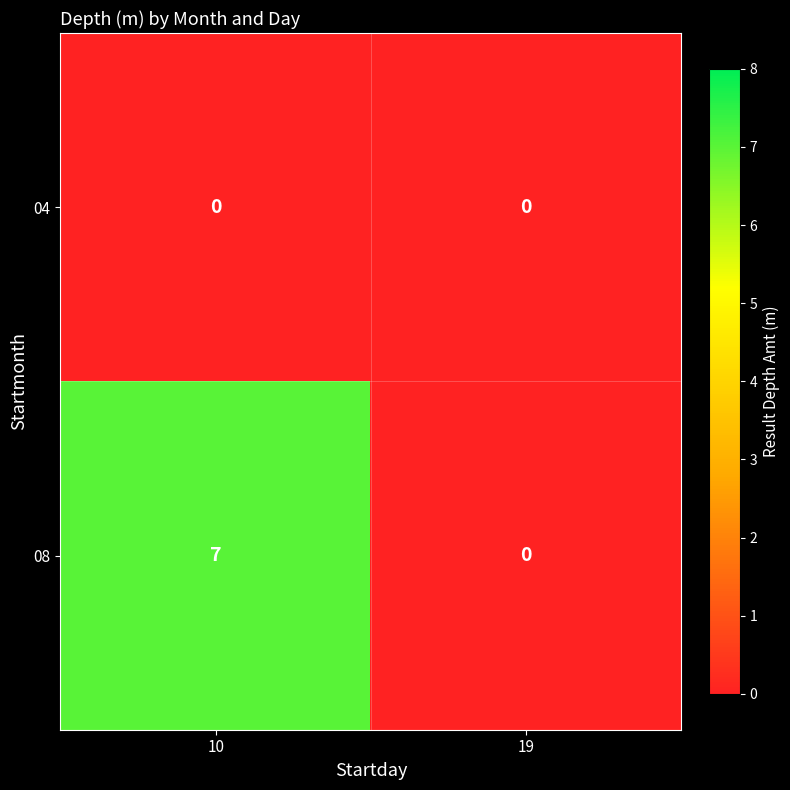

At which label is 08 closest to 3?

19